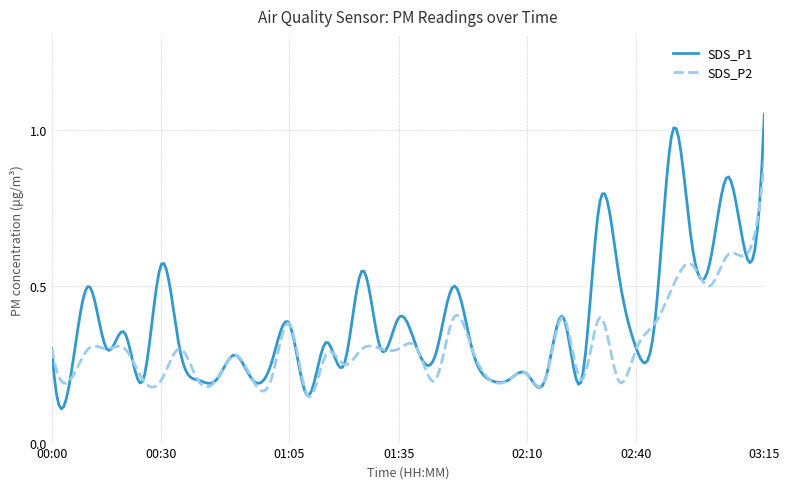

Which series has the largest range (max minus min)?

SDS_P1